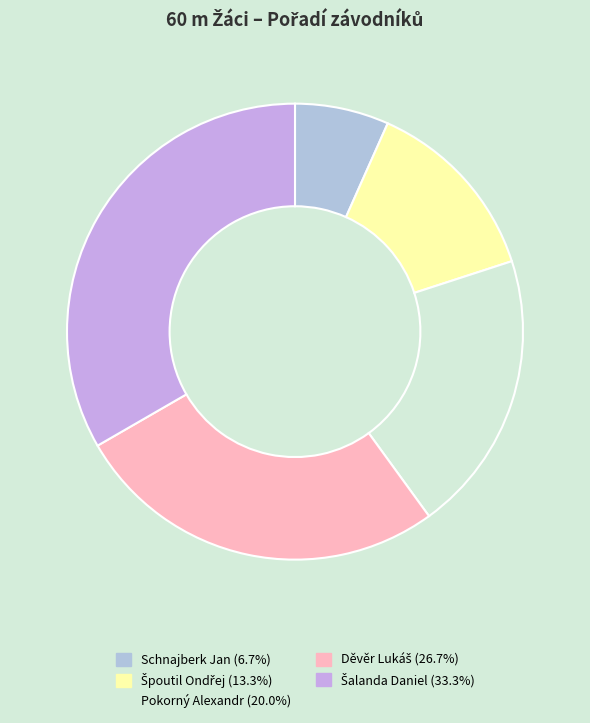

How many slices are in this pie chart?

5